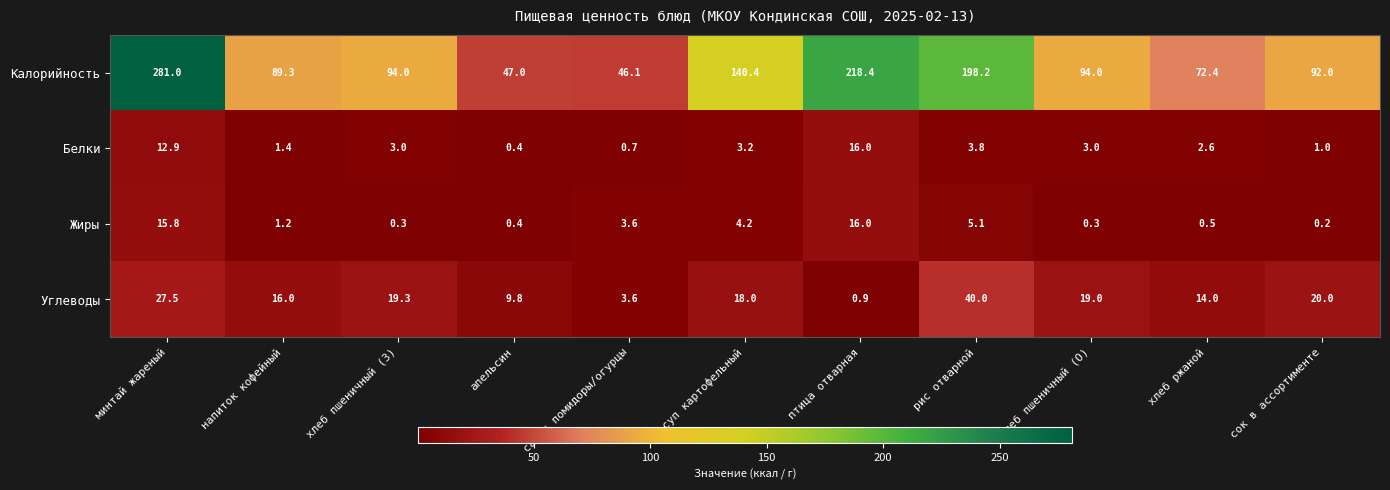

At which category is the sum across all series the highest?

минтай жареный